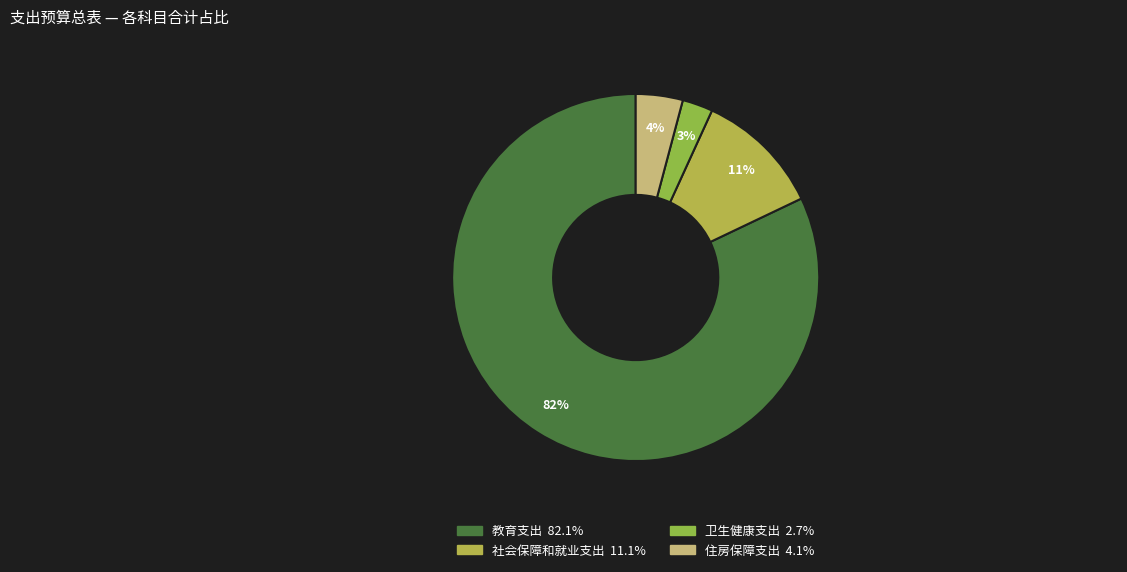

To the nearest percent, what portion does 教育支出 represent?

82%